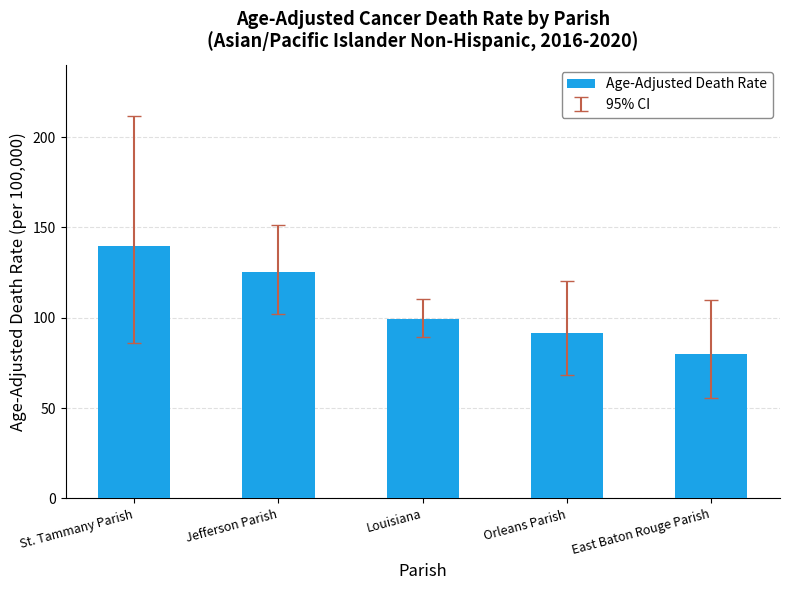

What is the difference between the maximum and second lowest values?

47.9